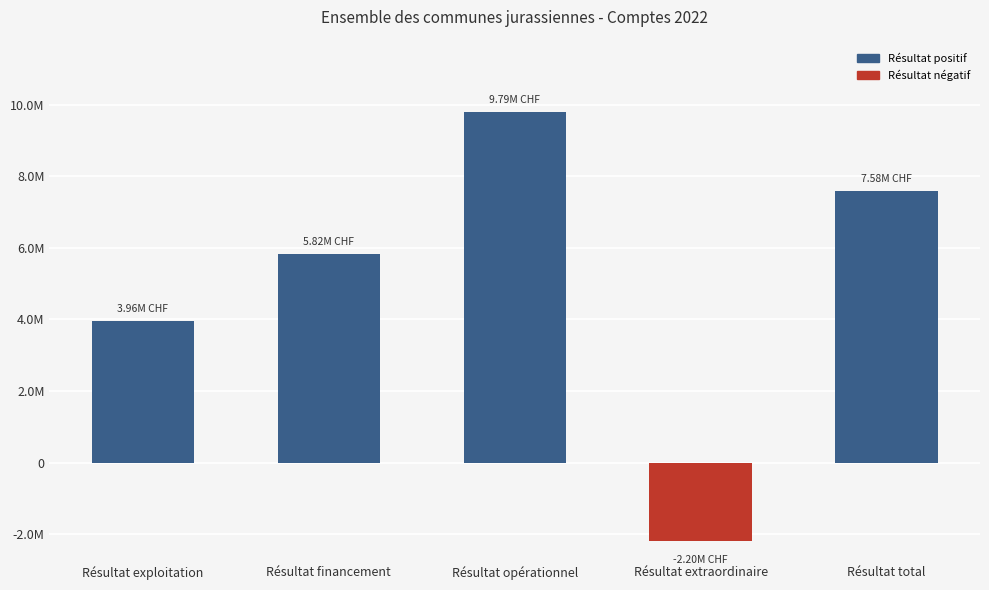

What is the difference between the values at Résultat opérationnel and Résultat extraordinaire?

11989182.3